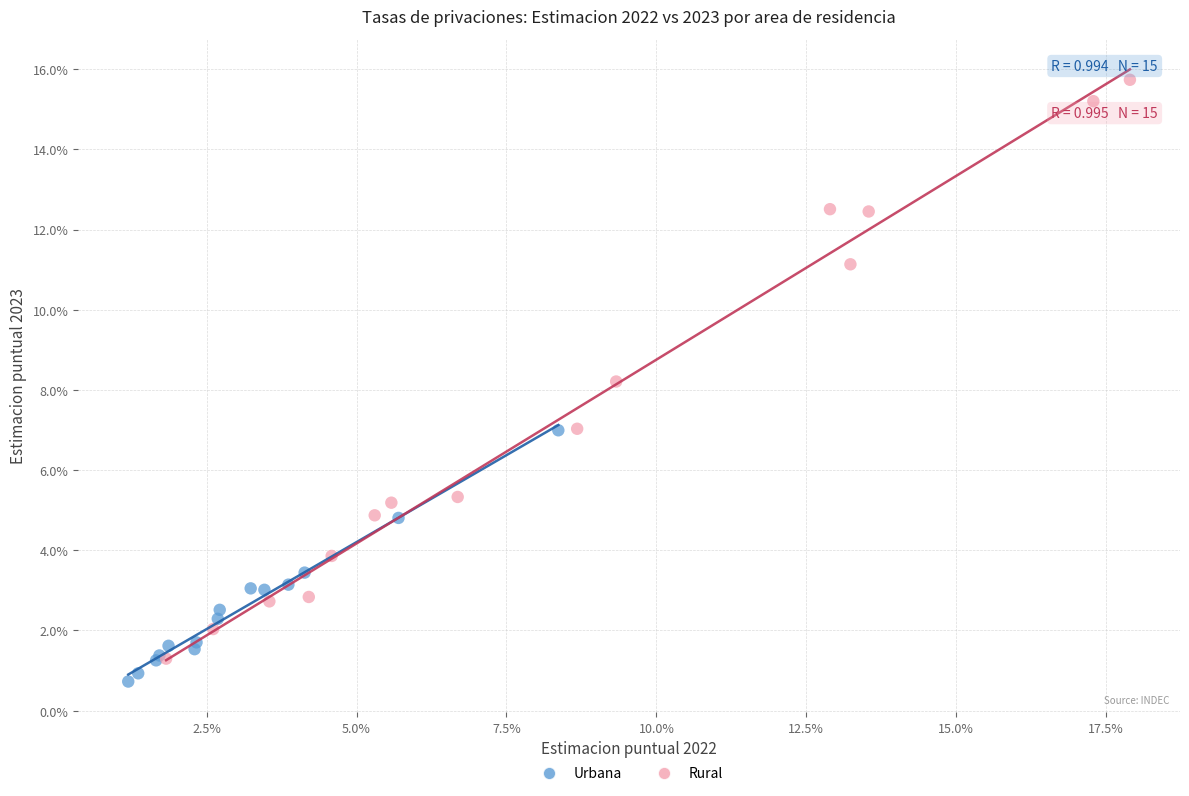

Which series has the widest spread of Y values?

Rural